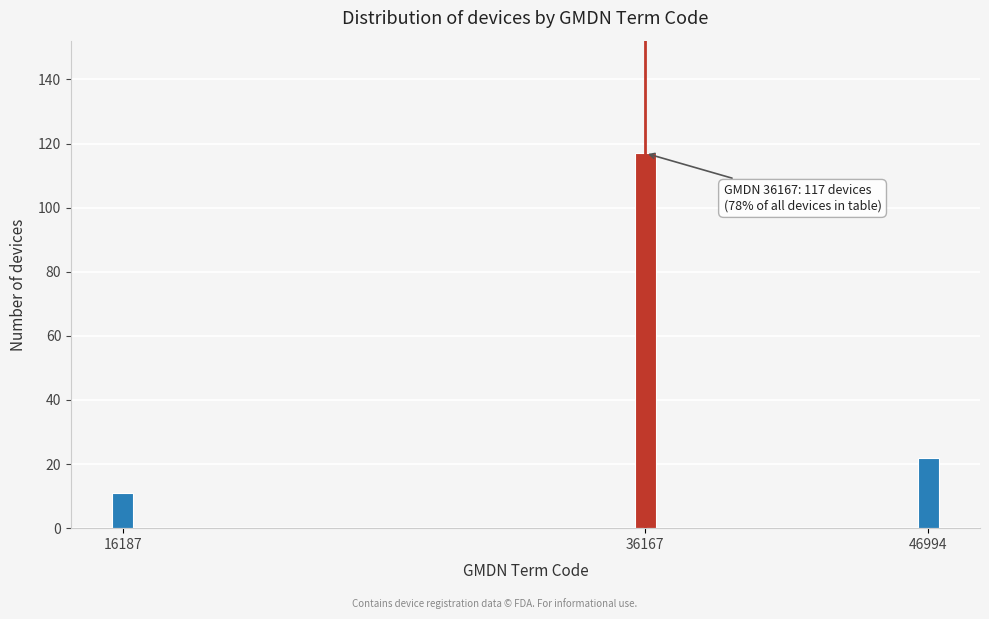

Reading right to left, what are all the values shown in this chart?

22	117	11